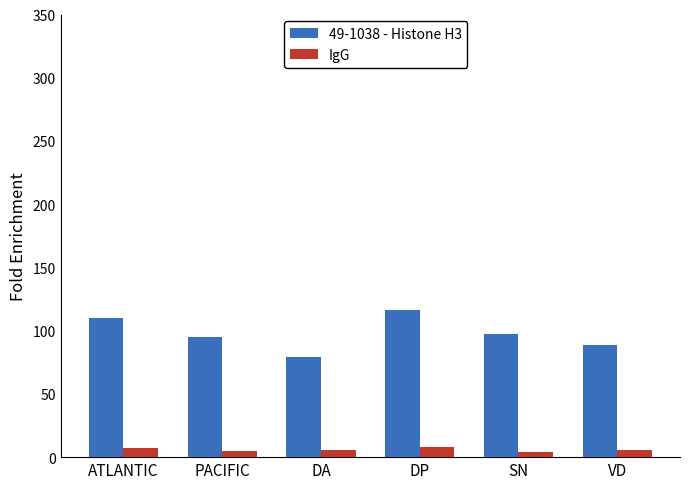

How many distinct data groups are displayed?

2